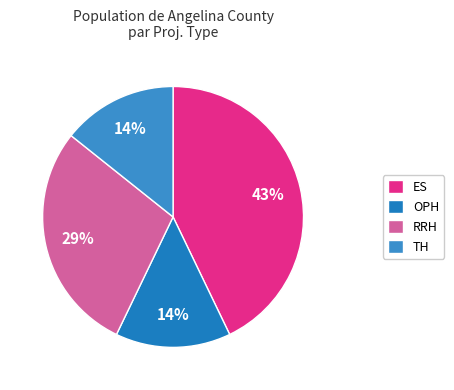

Does ES represent more than half of the total?

No